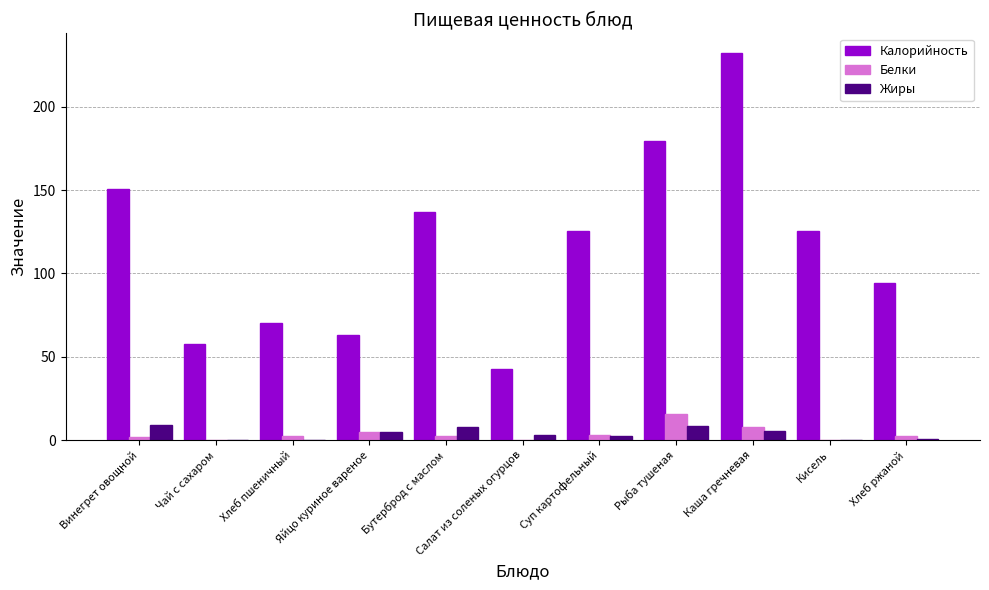

True or false: Калорийность has a value of 91.5 at Яйцо куриное вареное.

False